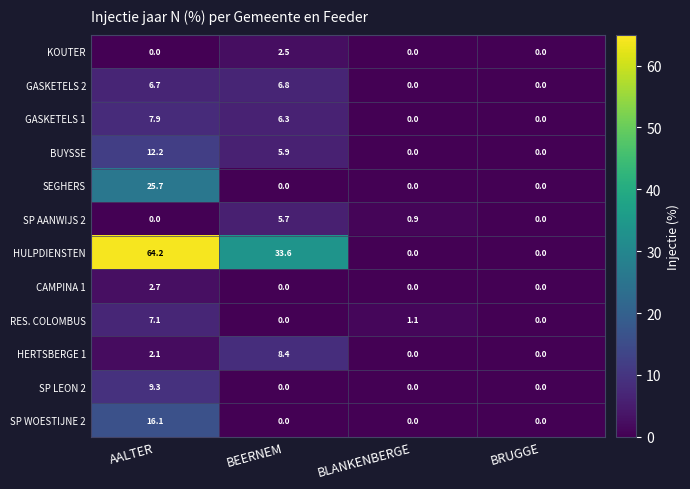

Is it true that SP WOESTIJNE 2 equals 11.2 at BEERNEM?

False